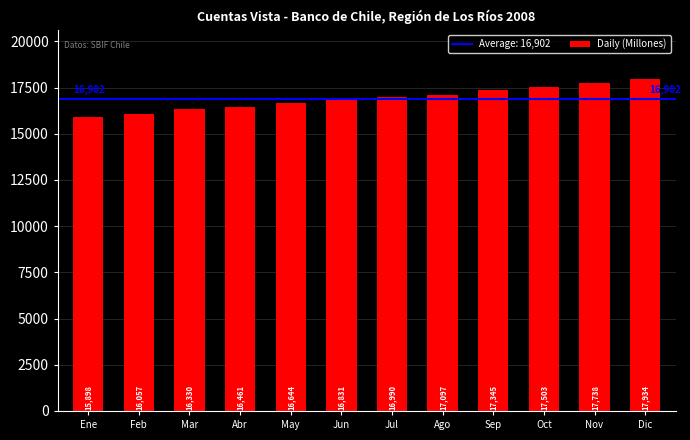

Which category has the highest value across all series?

Dic